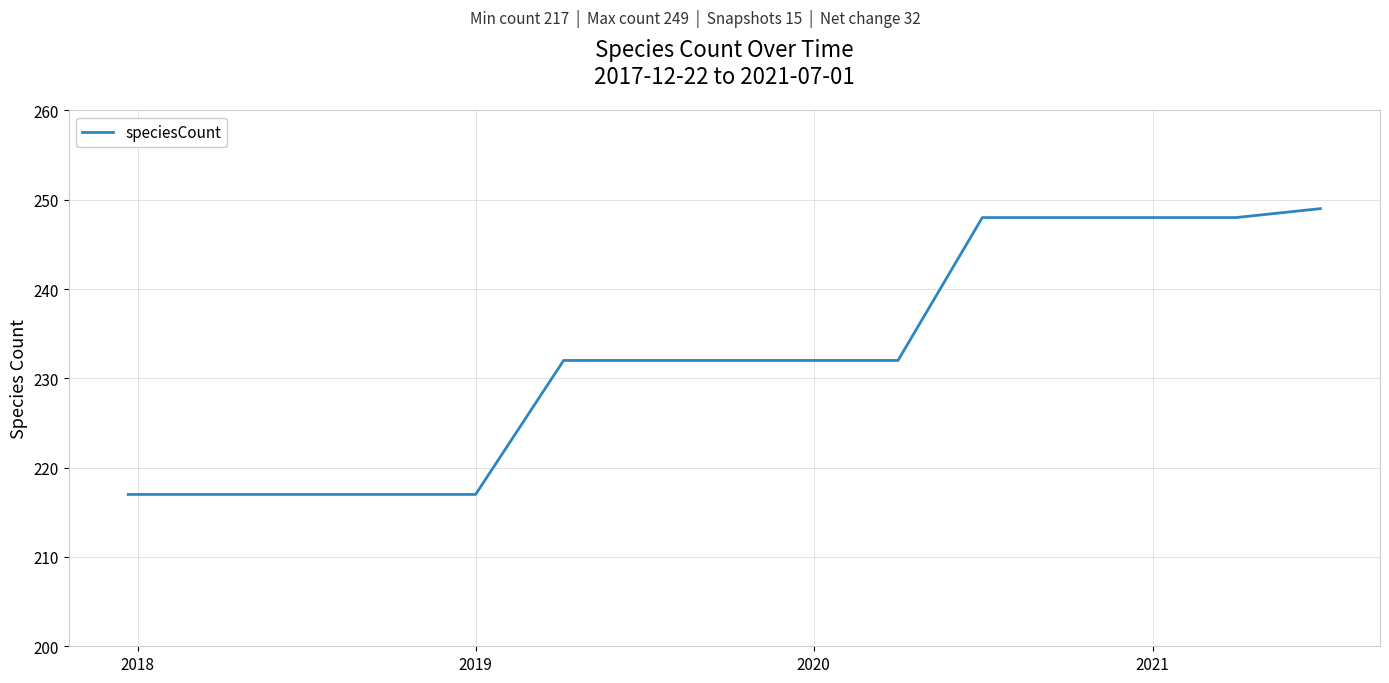

What is the difference between the maximum and minimum values?

32